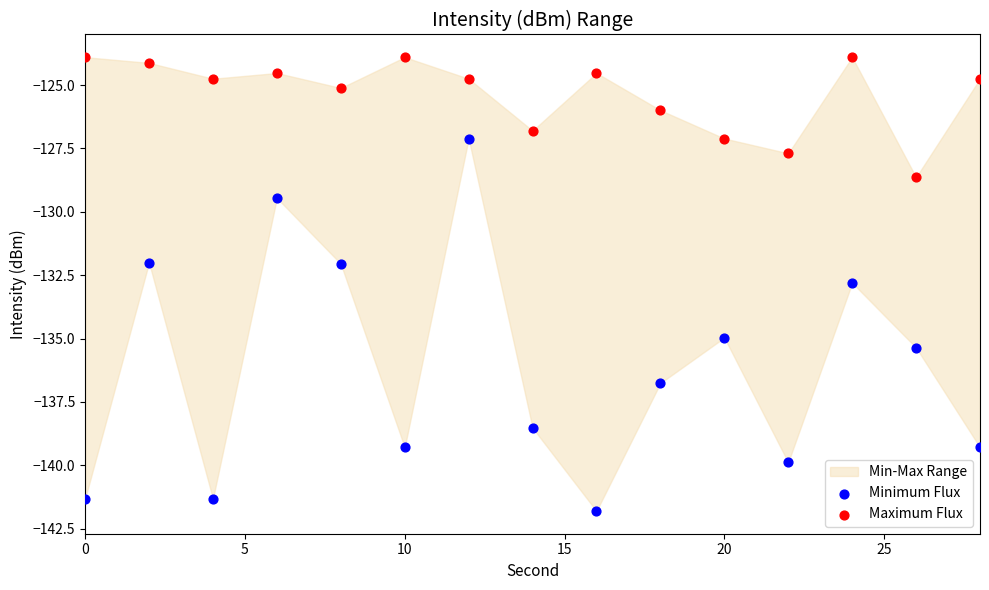

Which series has the largest Y range (max minus min)?

Minimum Flux